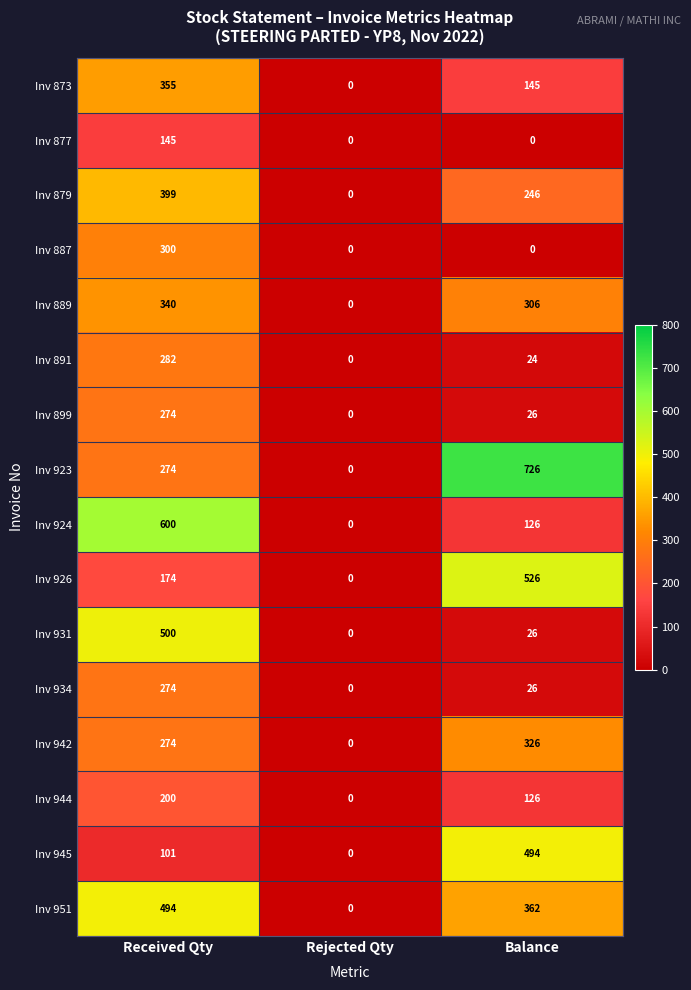

At which category is the sum across all series the highest?

Received Qty